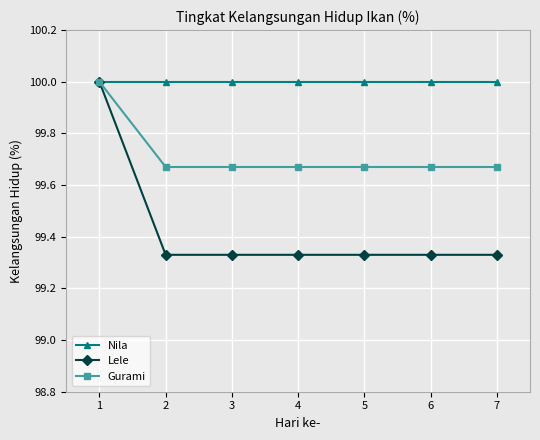

What are all the series names shown in the legend?

Nila, Lele, Gurami